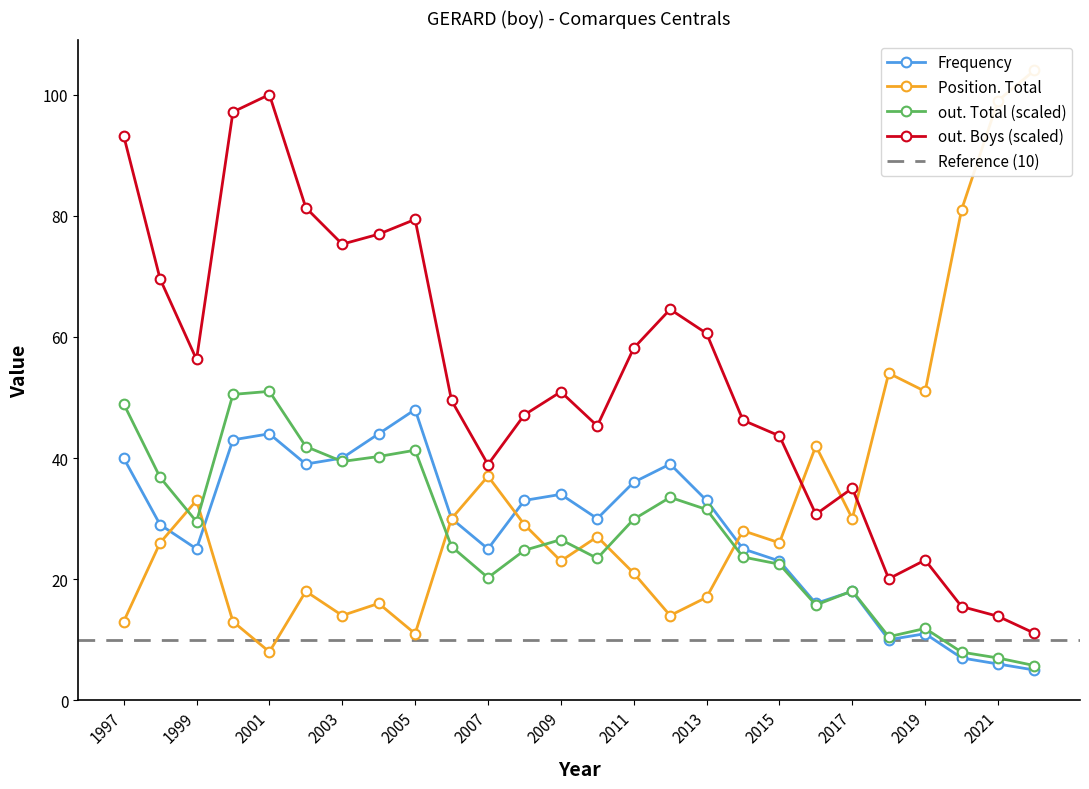

Which category has the highest value in the Frequency series?

2005